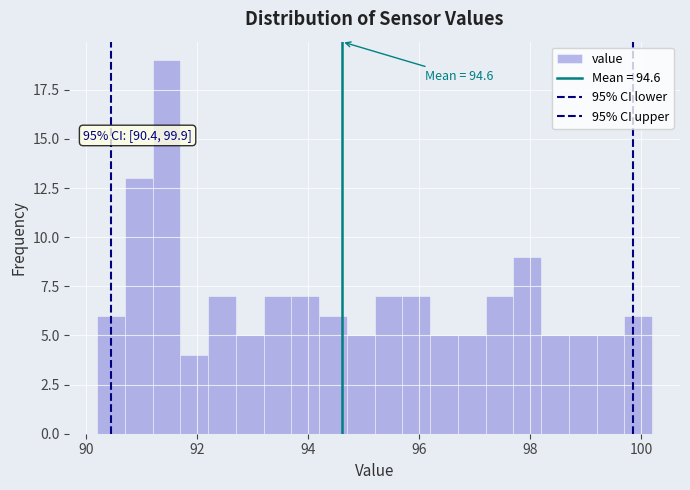

Around what value on the x-axis is the tallest bar? Give the approximate position of its centre, as read against the axis.

91.4